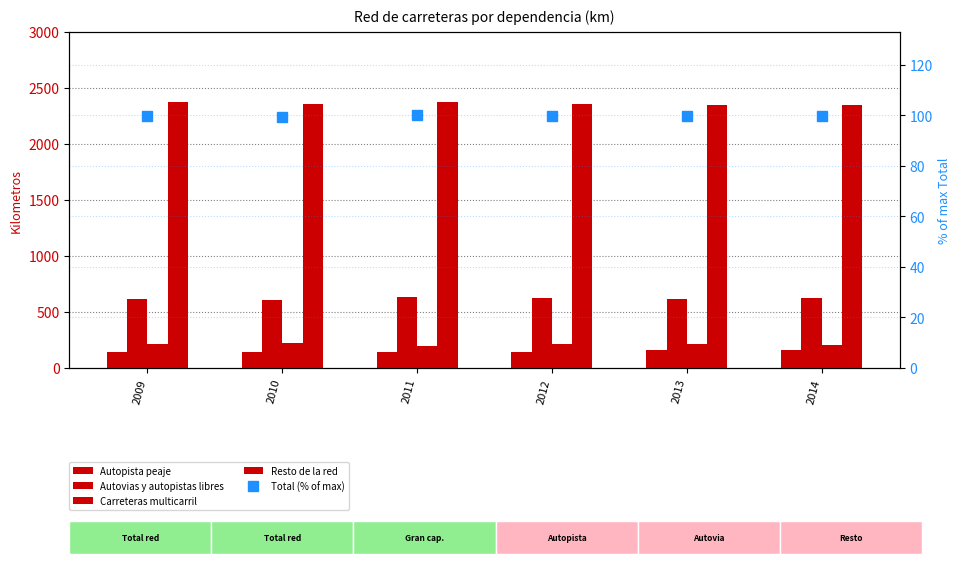

What is the difference between the Autopista peaje values at 2013 and 2011?

17.0